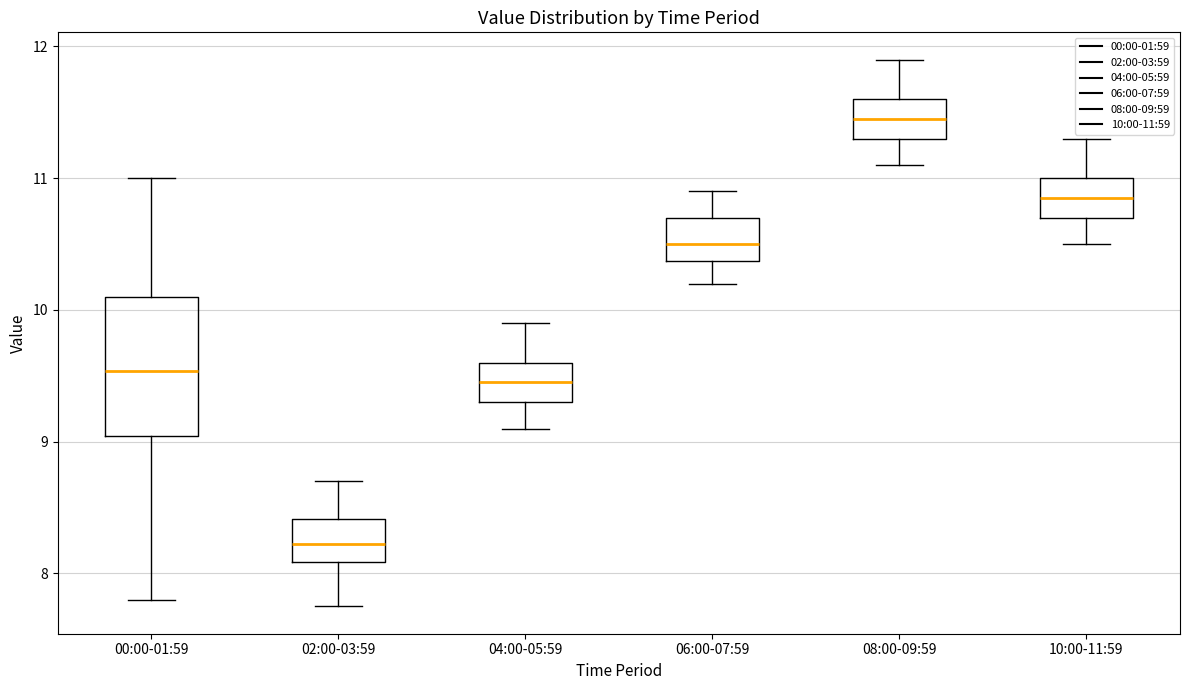

Reading left to right, read every box against the y-axis: the position of its median line, the range the box covers, and the ends of its whiskers. The values are not printed on the chart, so give them approximately, as read against the axis.

00:00-01:59: median 9.5, box 9.0 to 10.1, whiskers 7.8 to 11.0
02:00-03:59: median 8.2, box 8.1 to 8.4, whiskers 7.8 to 8.7
04:00-05:59: median 9.5, box 9.3 to 9.6, whiskers 9.1 to 9.9
06:00-07:59: median 10.5, box 10.4 to 10.7, whiskers 10.2 to 10.9
08:00-09:59: median 11.5, box 11.3 to 11.6, whiskers 11.1 to 11.9
10:00-11:59: median 10.9, box 10.7 to 11.0, whiskers 10.5 to 11.3